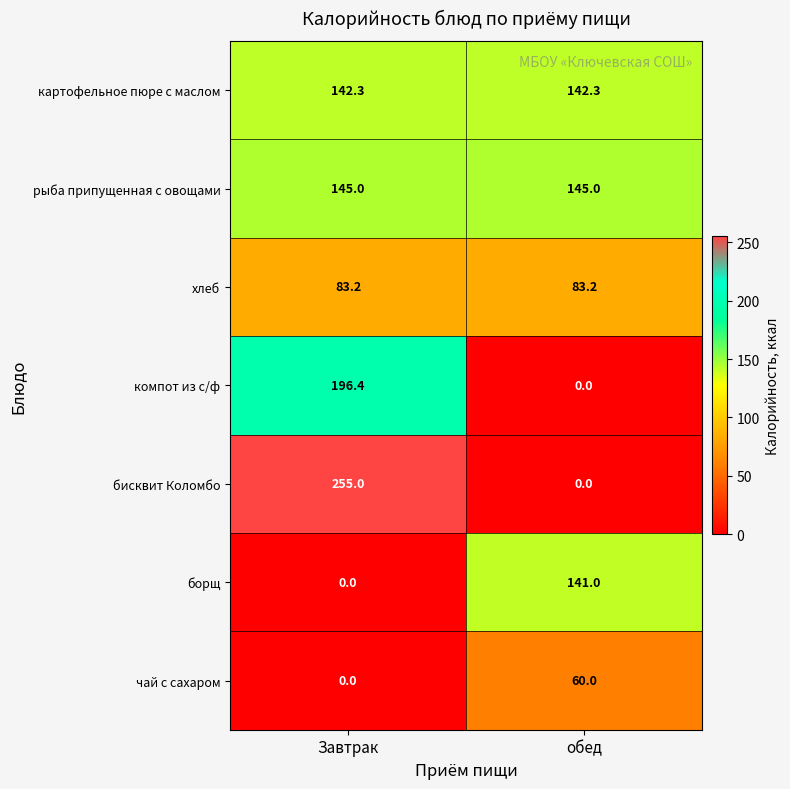

Between Завтрак and обед, which series saw the biggest shift?

бисквит Коломбо